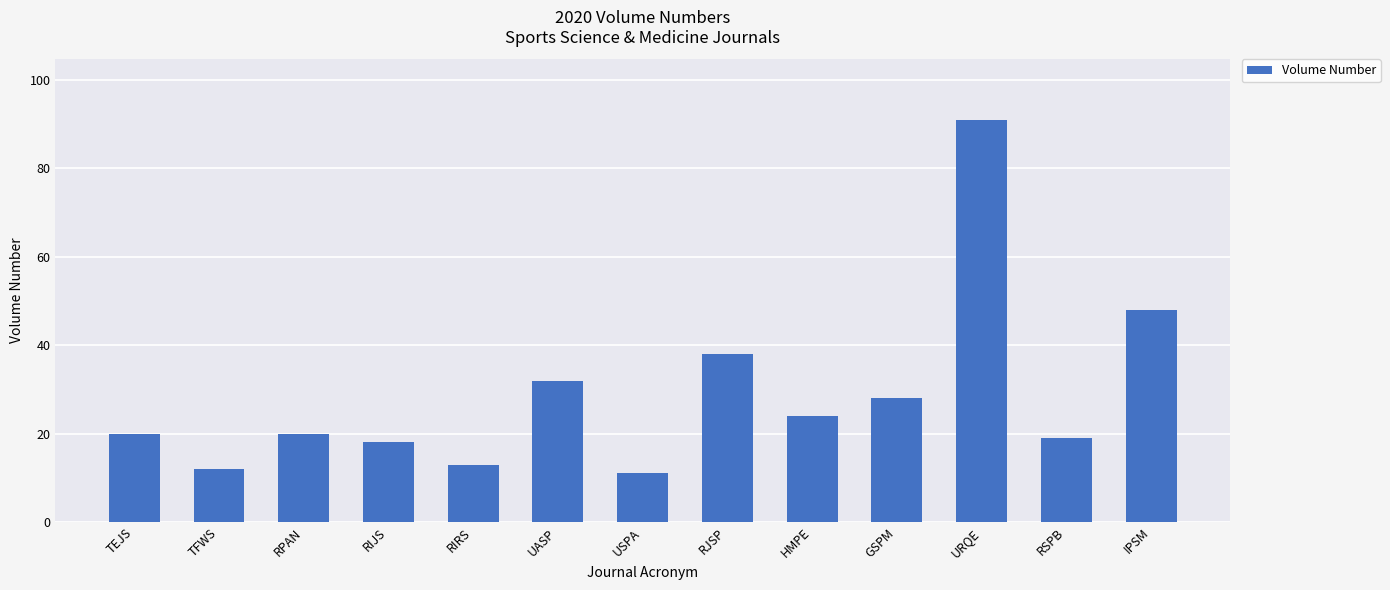

What is the sum of the values at RIJS and USPA?

29